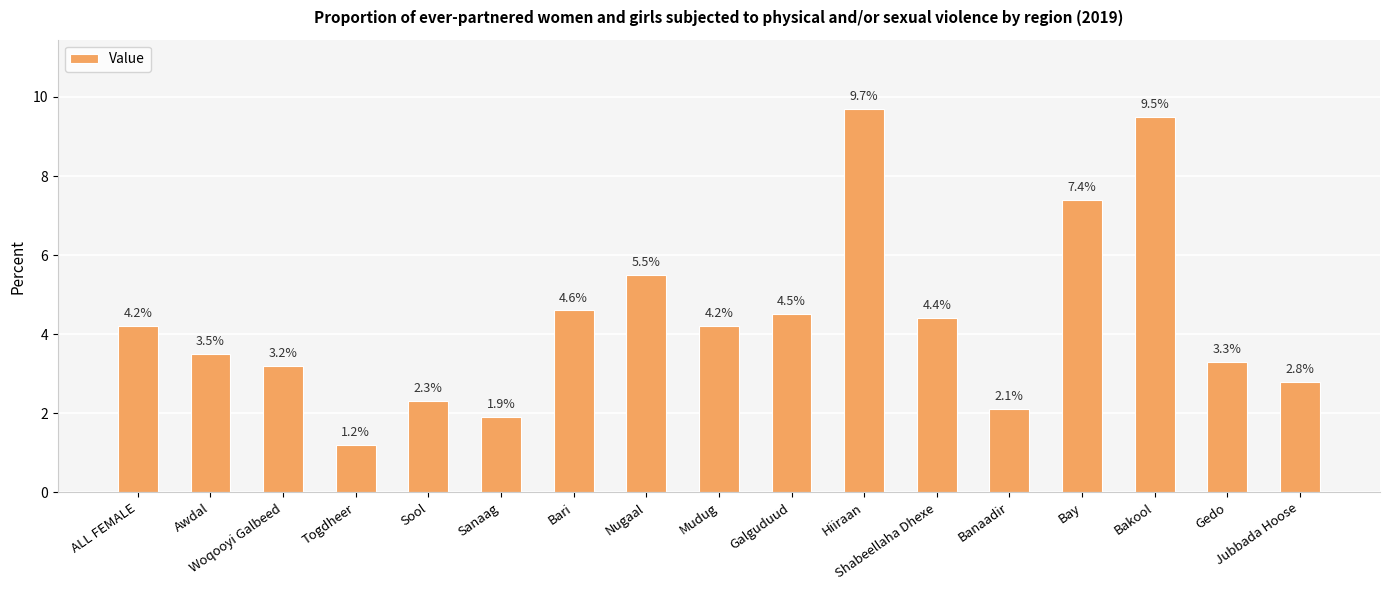

Is it true that the value at Mudug is 6.5?

False